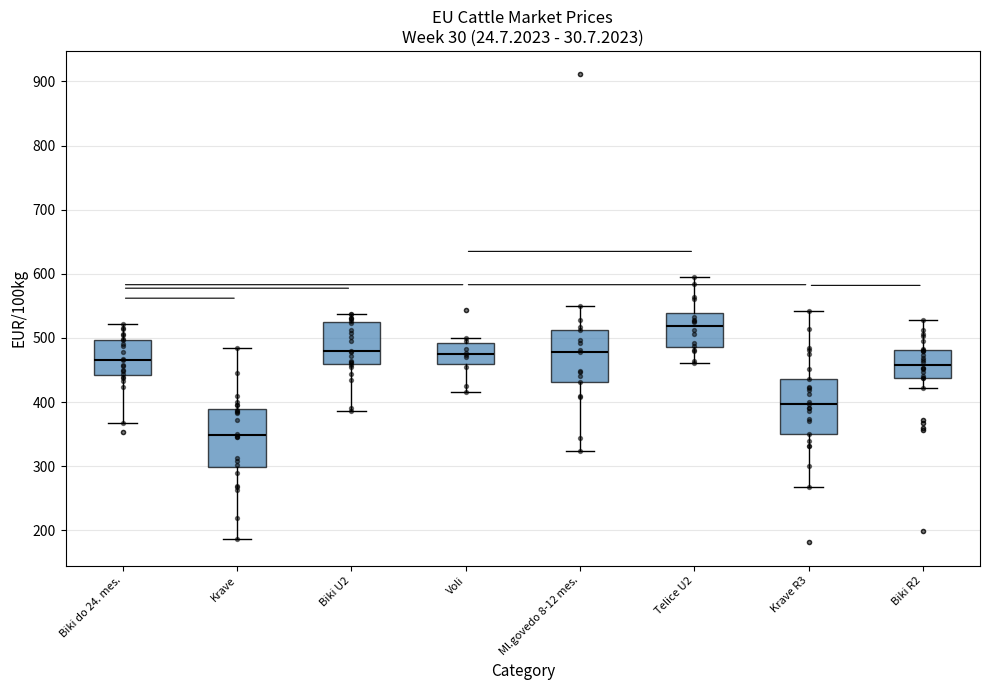

Reading left to right, read every box against the y-axis: the position of its median line, the range the box covers, and the ends of its whiskers. The values are not printed on the chart, so give them approximately, as read against the axis.

Biki do 24. mes.: median 470, box 440 to 500, whiskers 370 to 520
Krave: median 350, box 300 to 390, whiskers 190 to 480
Biki U2: median 480, box 460 to 520, whiskers 390 to 540
Voli: median 480, box 460 to 490, whiskers 420 to 500
Ml.govedo 8-12 mes.: median 480, box 430 to 510, whiskers 320 to 550
Telice U2: median 520, box 490 to 540, whiskers 460 to 600
Krave R3: median 400, box 350 to 440, whiskers 270 to 540
Biki R2: median 460, box 440 to 480, whiskers 420 to 530